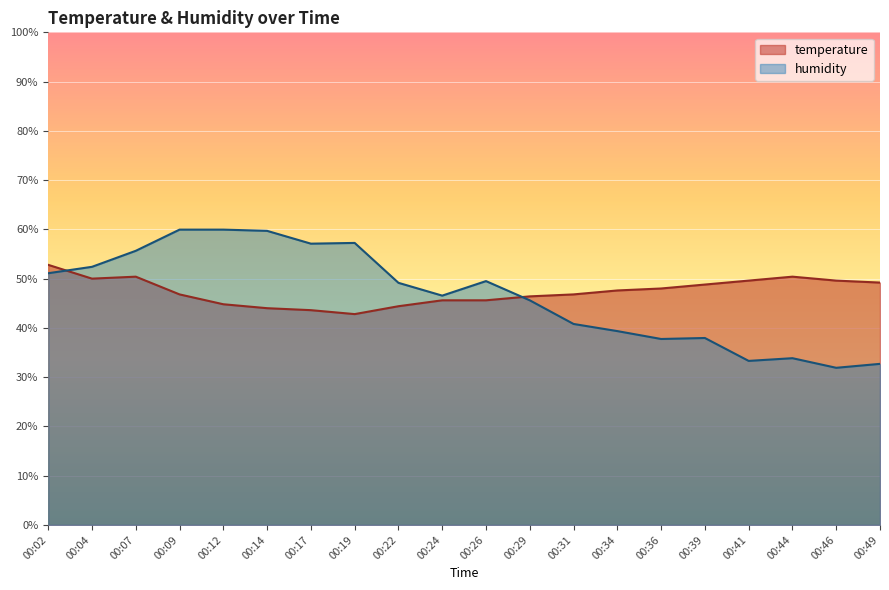

Is the value of temperature at 00:31 greater than the value of humidity at 00:26?

No